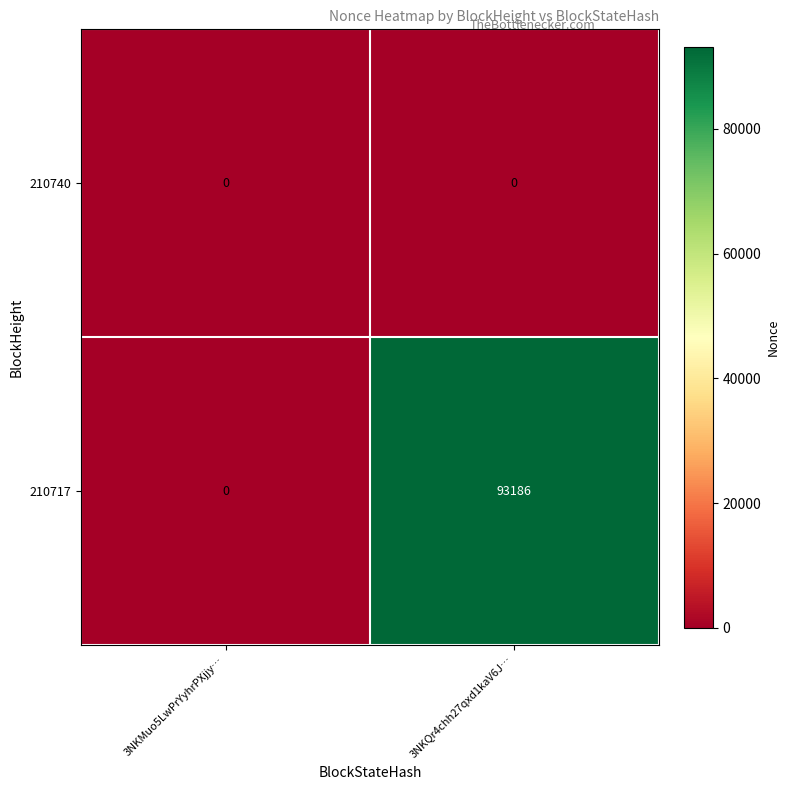

How many positive values does the 210717 series have?

1